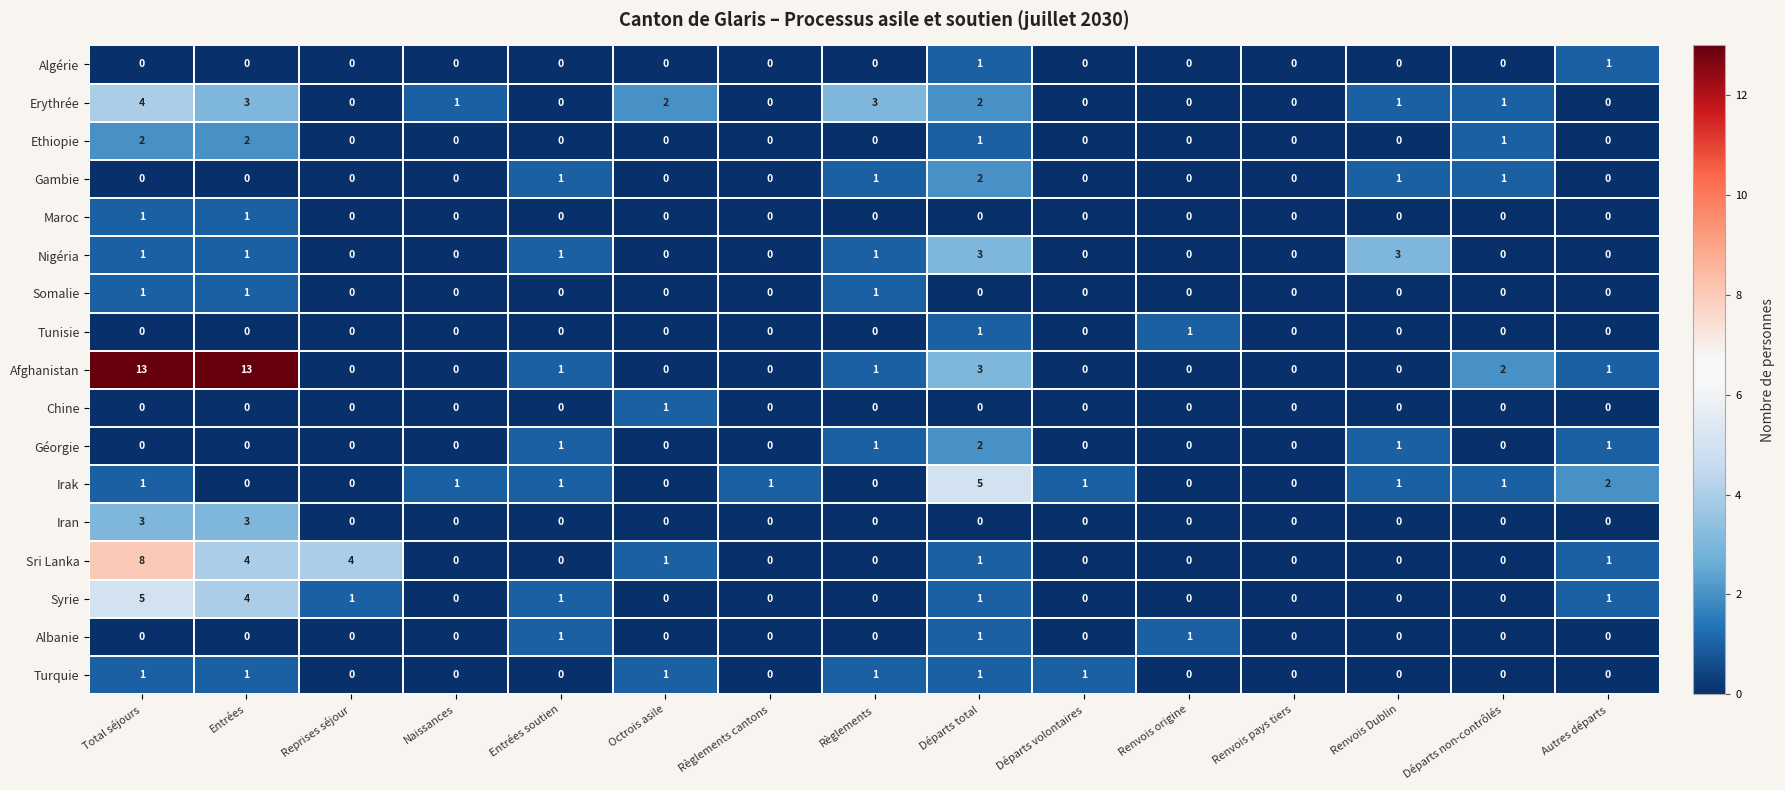

The value of Géorgie at Renvois Dublin is 1. True or false?

True